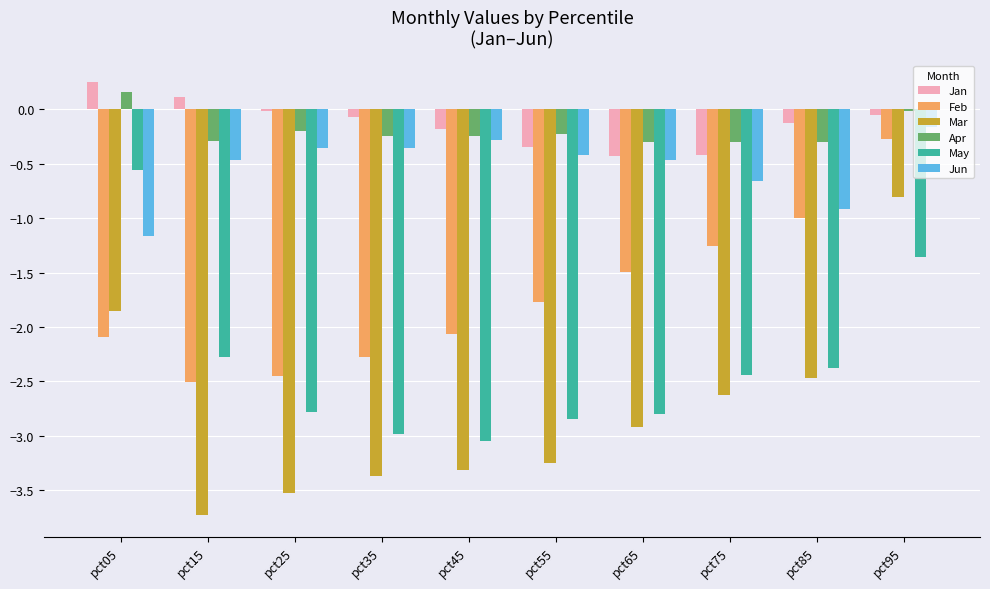

Between pct05 and pct95, which series saw the biggest shift?

Feb